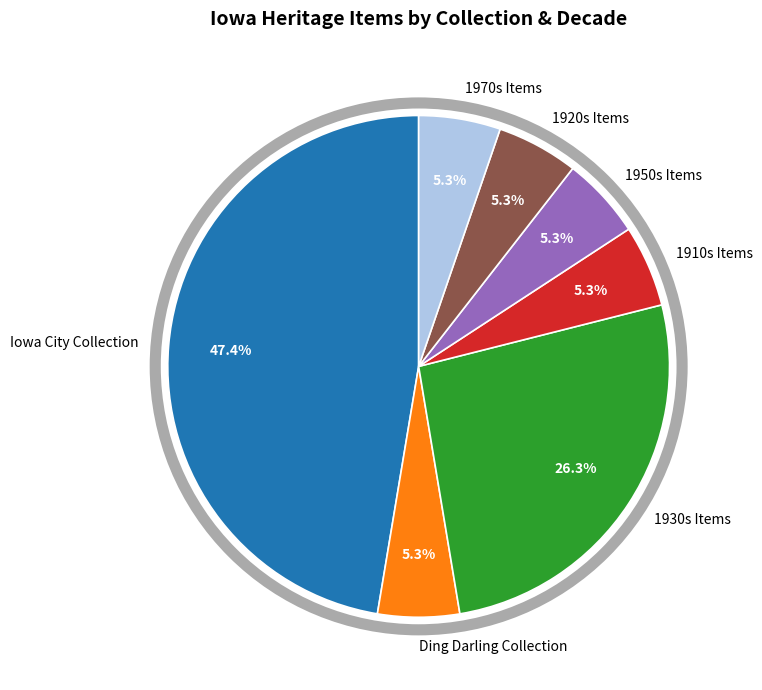

Which slice is the largest?

Iowa City Collection